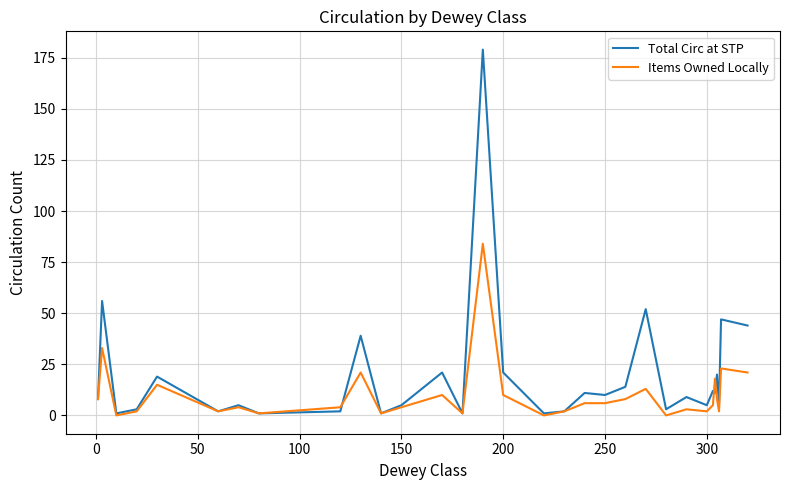

What is the maximum value shown in the chart?

179